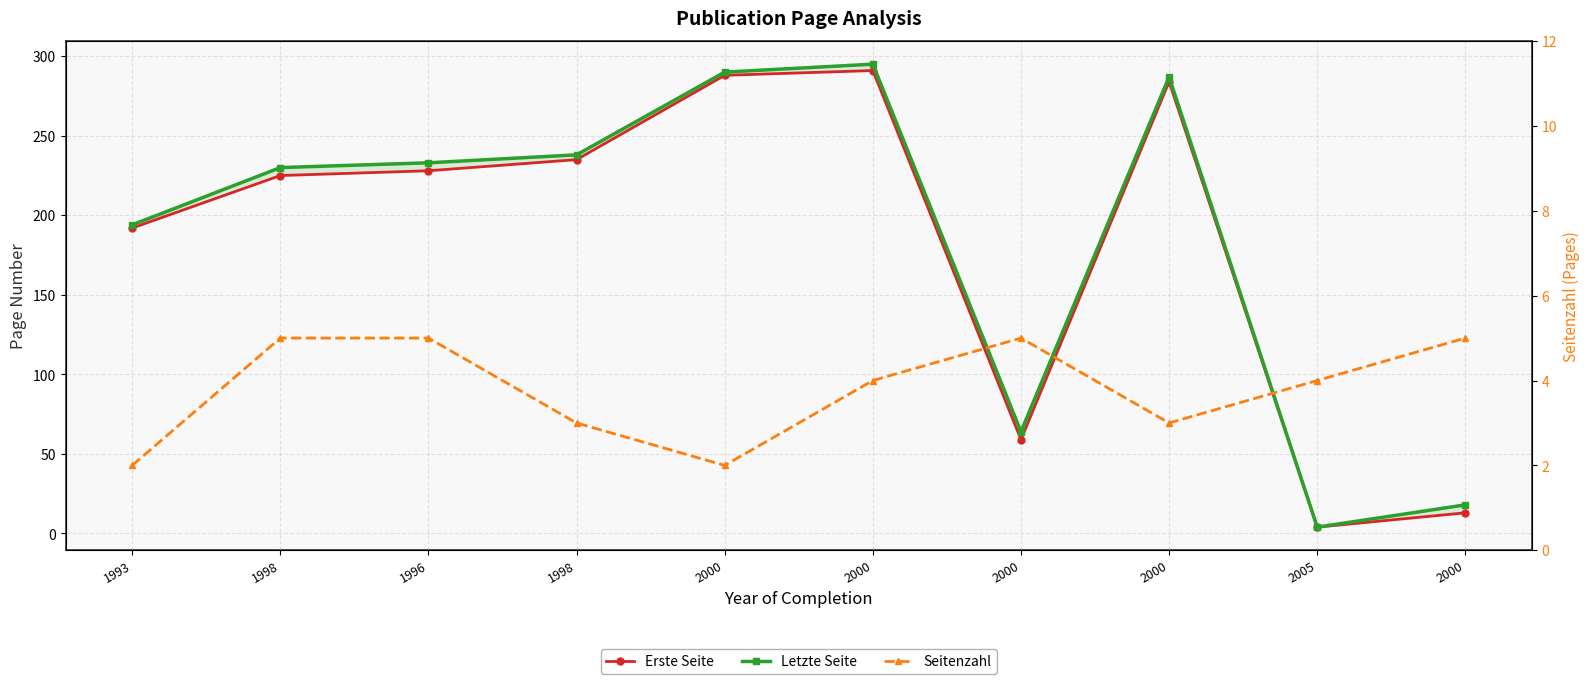

How many data points does each series have?

10